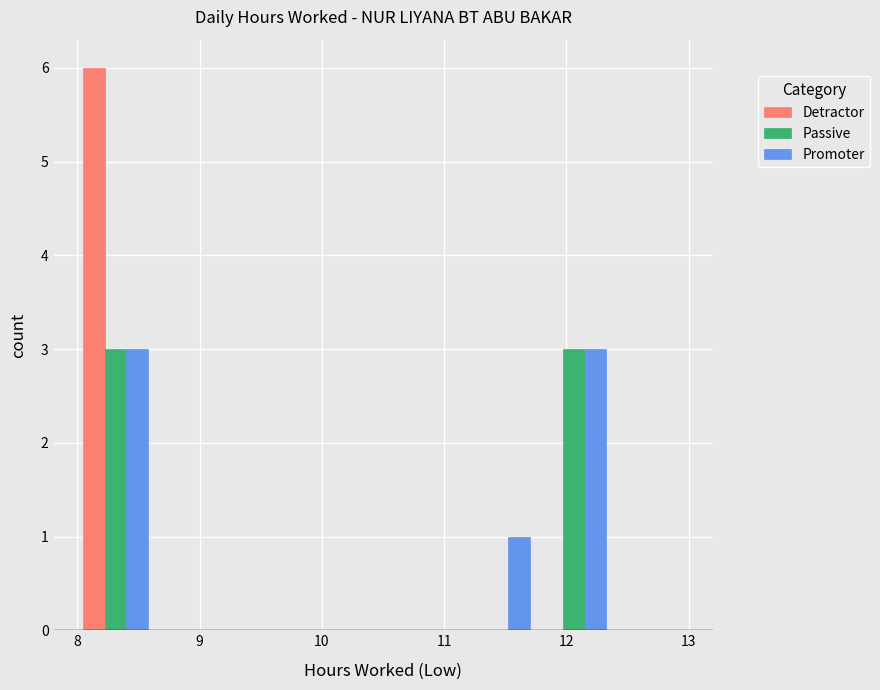

What is the sum of all Detractor values?

6